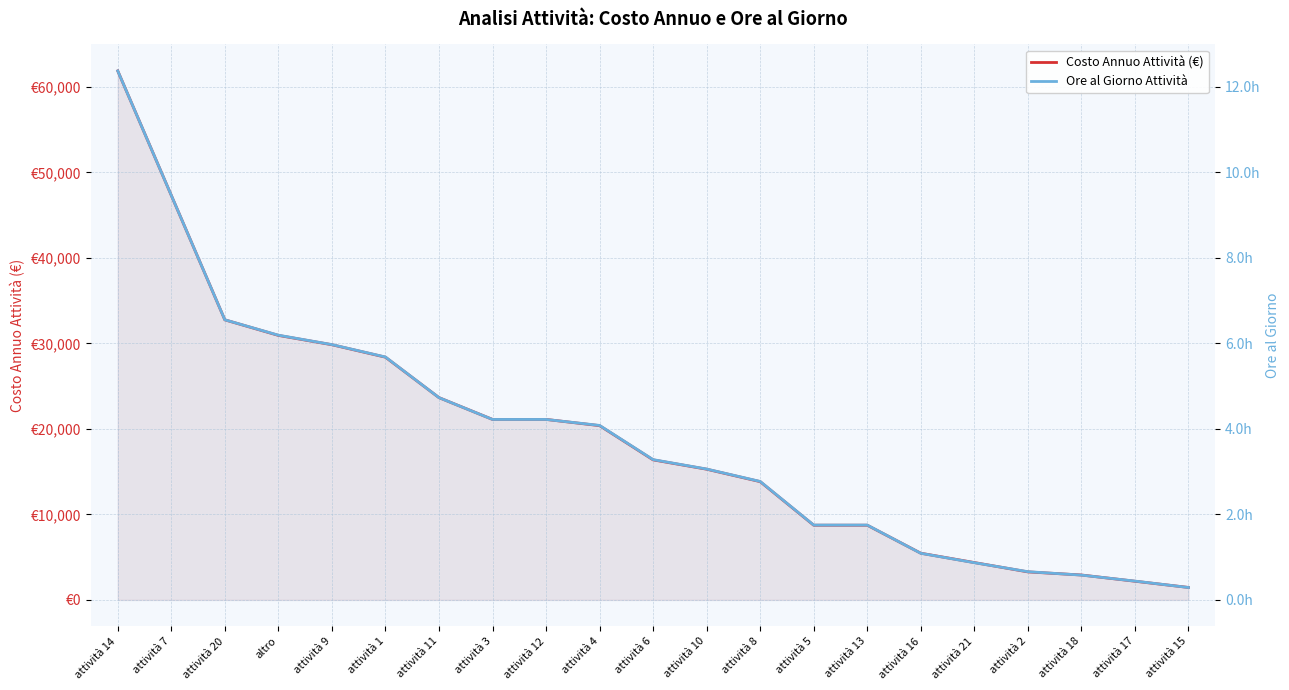

Is it true that Costo Annuo Attività (€) equals 2911.7 at attività 18?

True